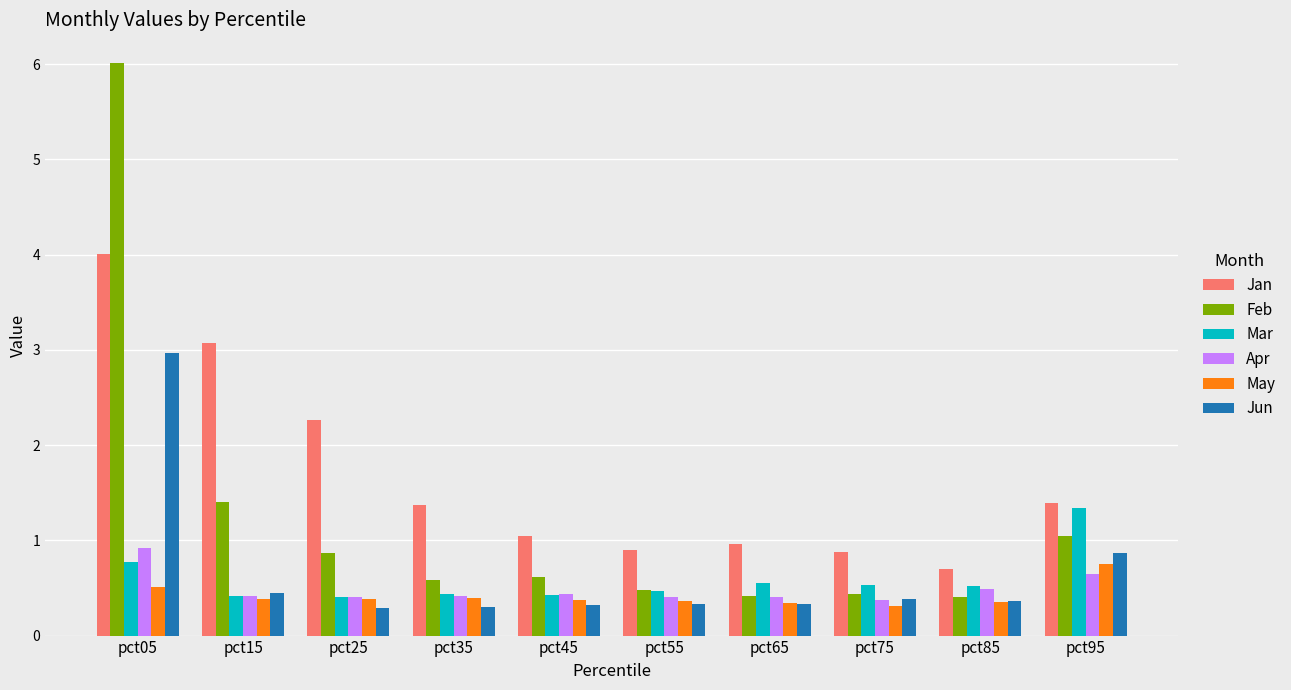

At which category is the sum across all series the highest?

pct05